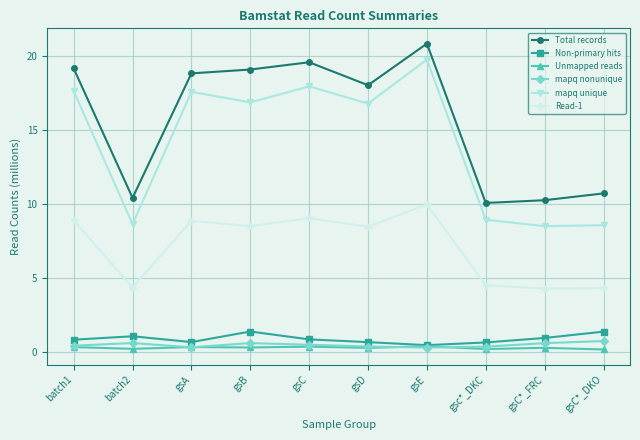

At which category does Total records reach its first local valley?

batch2